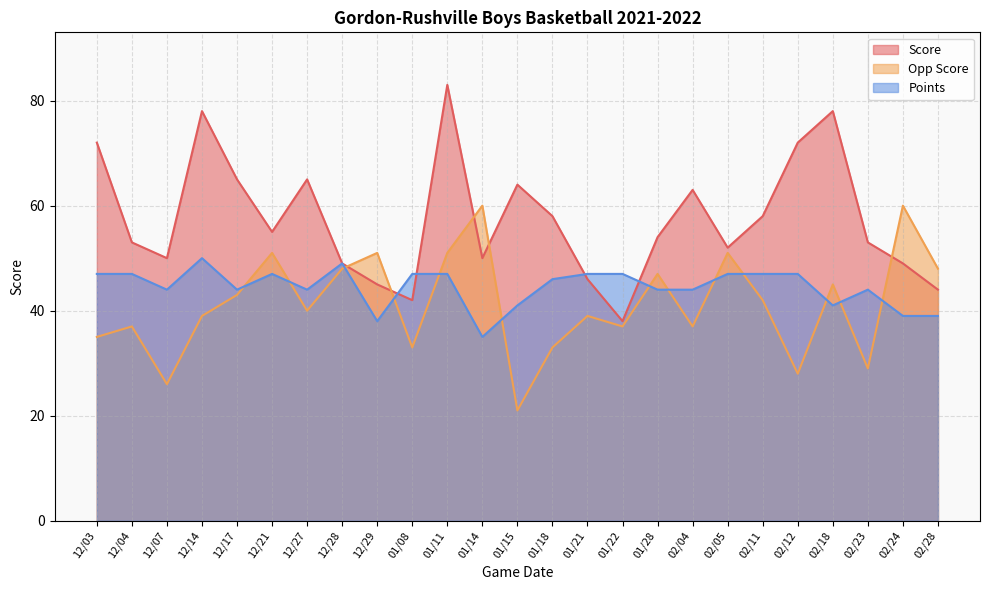

Rank the series by their average value, from highest to lowest.

Score, Points, Opp Score